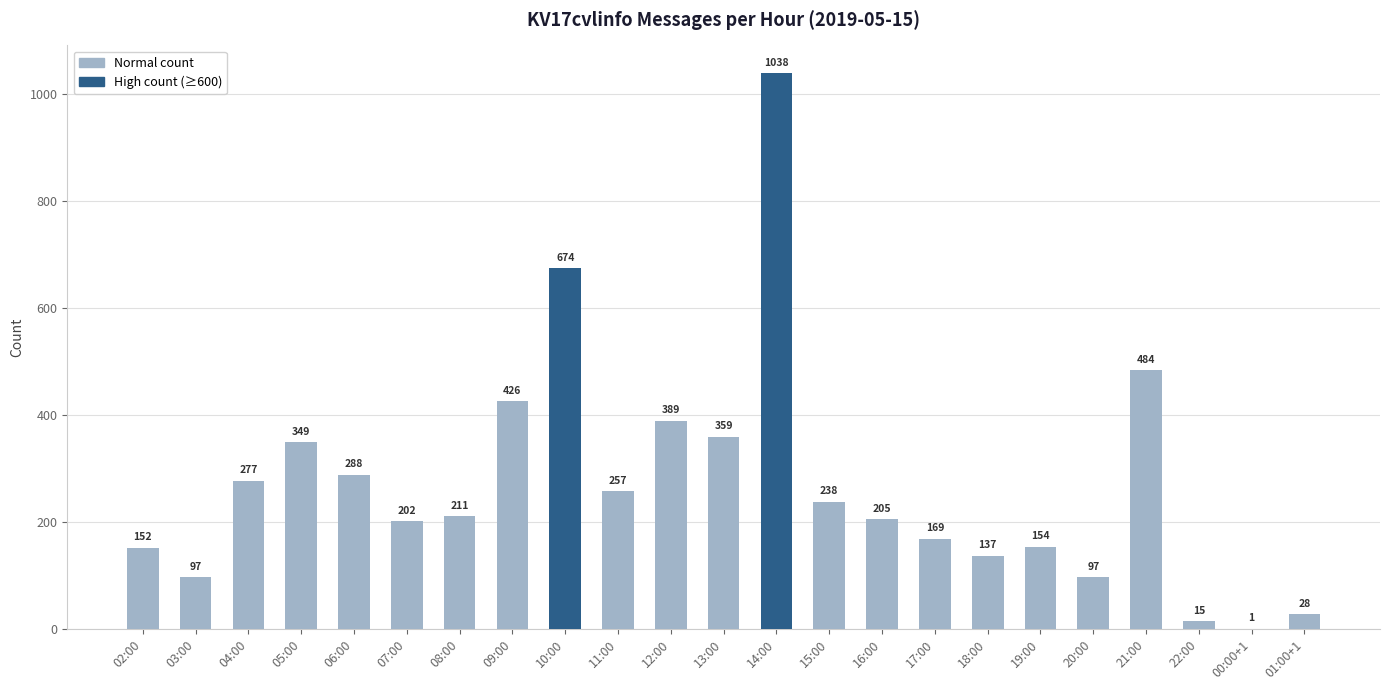

What is the sum of the values at 13:00 and 12:00?

748